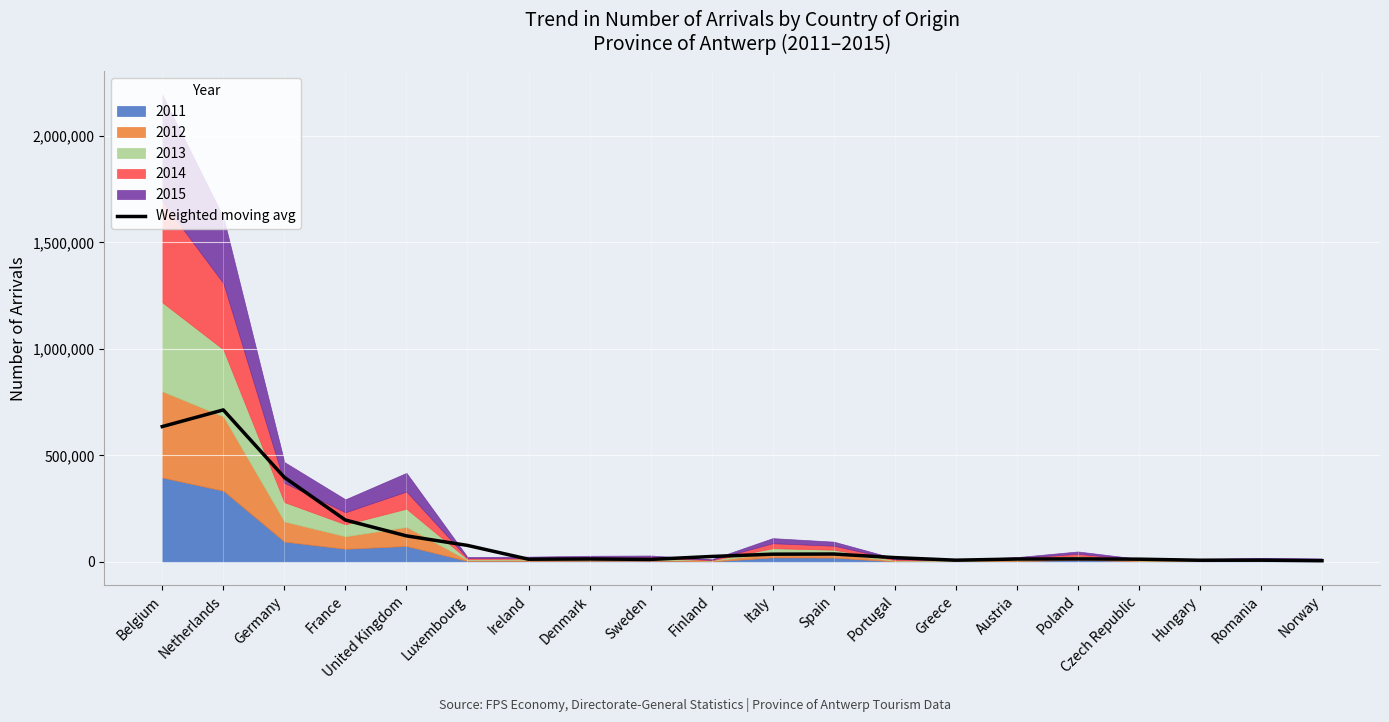

What is the difference between the maximum and minimum values?

707685.8